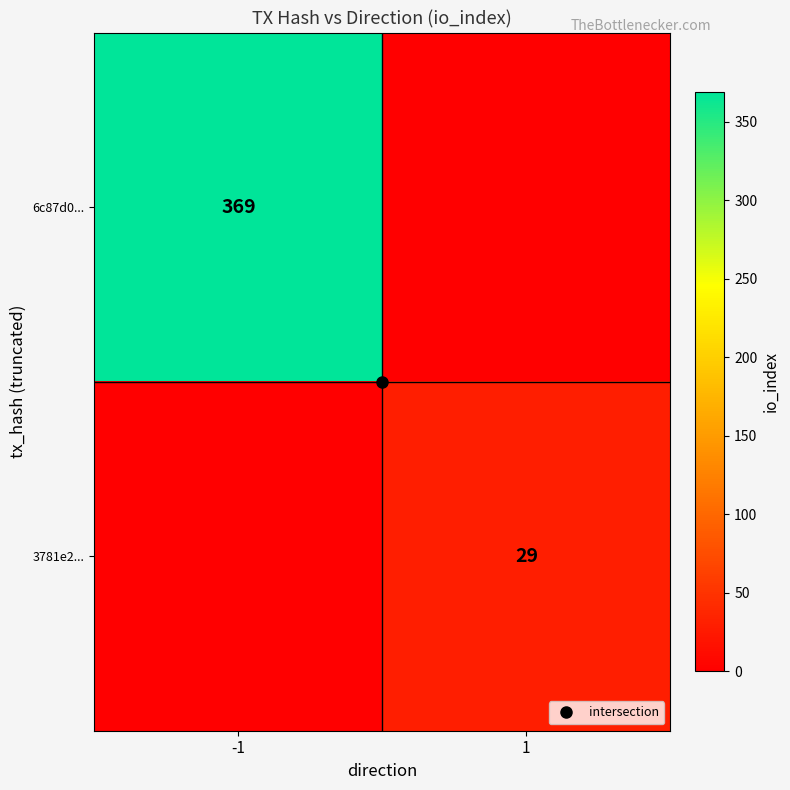

Rank the series at -1 from lowest to highest value.

3781e2..., 6c87d0...